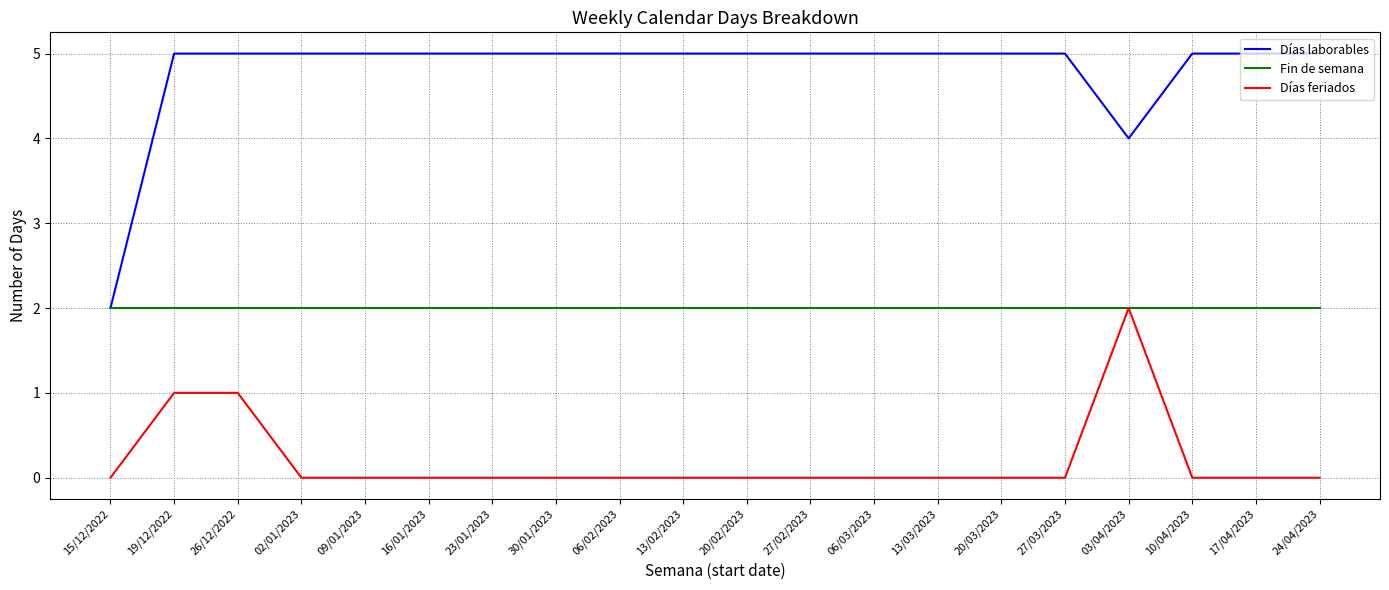

True or false: Días feriados and Días laborables intersect in this chart.

False